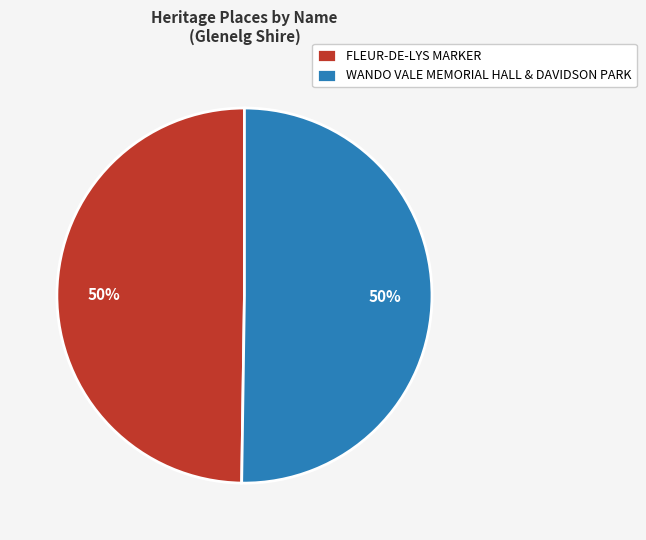

The FLEUR-DE-LYS MARKER slice represents 50% of the pie. True or false?

True